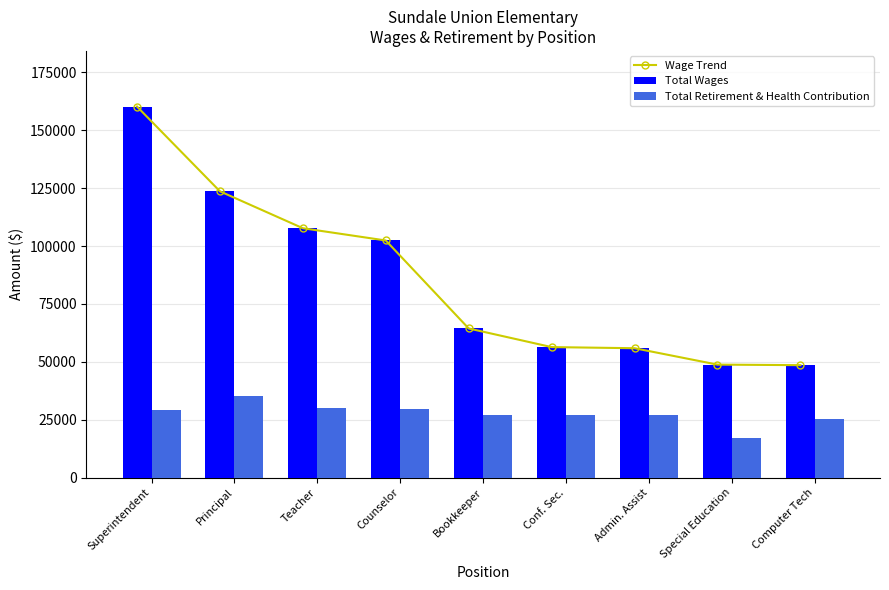

What is the label of the 8th bar from the left?

Special Education